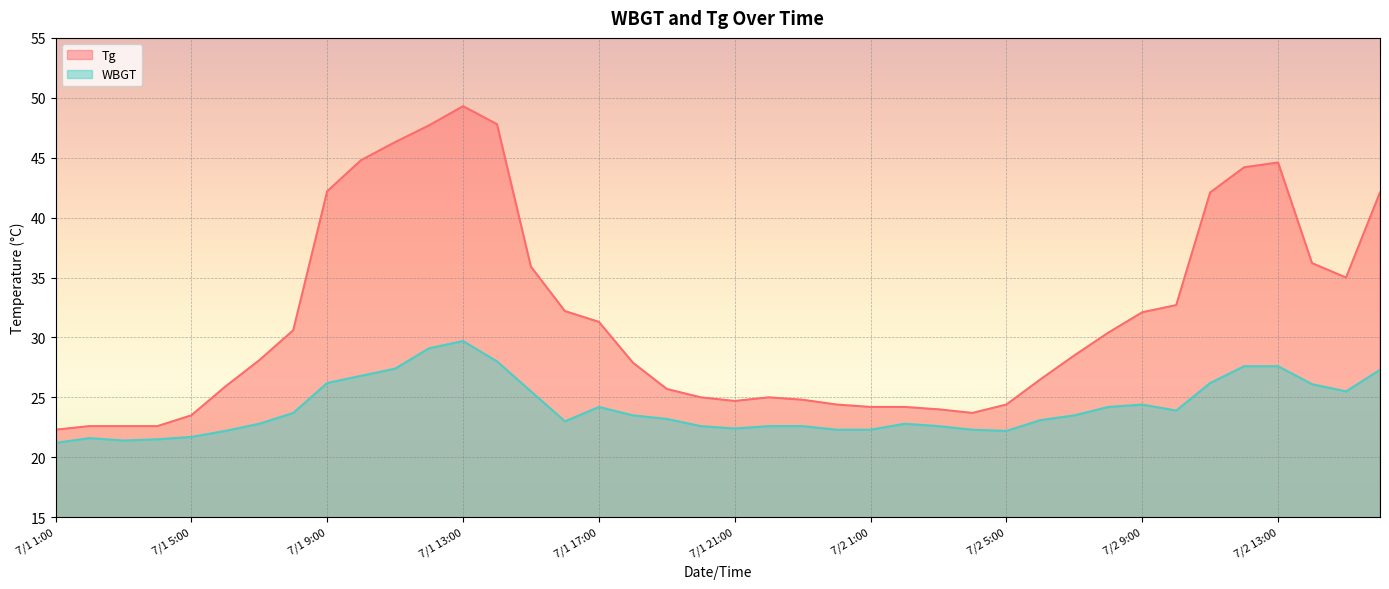

Reading left to right, transcribe all the data shown in this chart.

Tg: 22.3	22.6	22.6	22.6	23.5	25.9	28.1	30.6	42.2	44.8	46.3	47.7	49.3	47.8	35.9	32.2	31.3	27.9	25.7	25.0	24.7	25.0	24.8	24.4	24.2	24.2	24.0	23.7	24.4	26.5	28.5	30.4	32.1	32.7	42.1	44.2	44.6	36.2	35.0	42.1
WBGT: 21.2	21.6	21.4	21.5	21.7	22.2	22.8	23.7	26.2	26.8	27.4	29.1	29.7	28.0	25.5	23.0	24.2	23.5	23.2	22.6	22.4	22.6	22.6	22.3	22.3	22.8	22.6	22.3	22.2	23.1	23.5	24.2	24.4	23.9	26.2	27.6	27.6	26.1	25.5	27.3